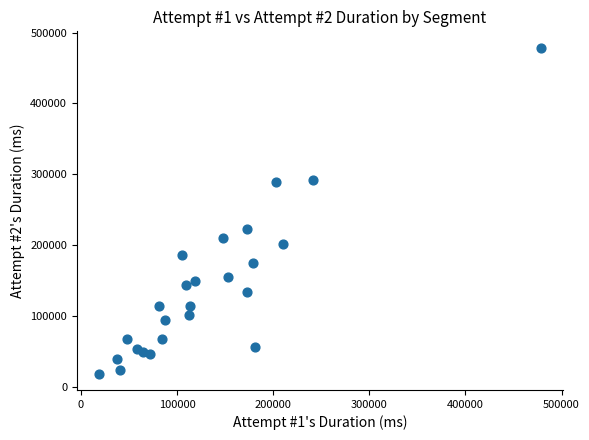

What Y value in the scatter plot is closest to 248781?

223182